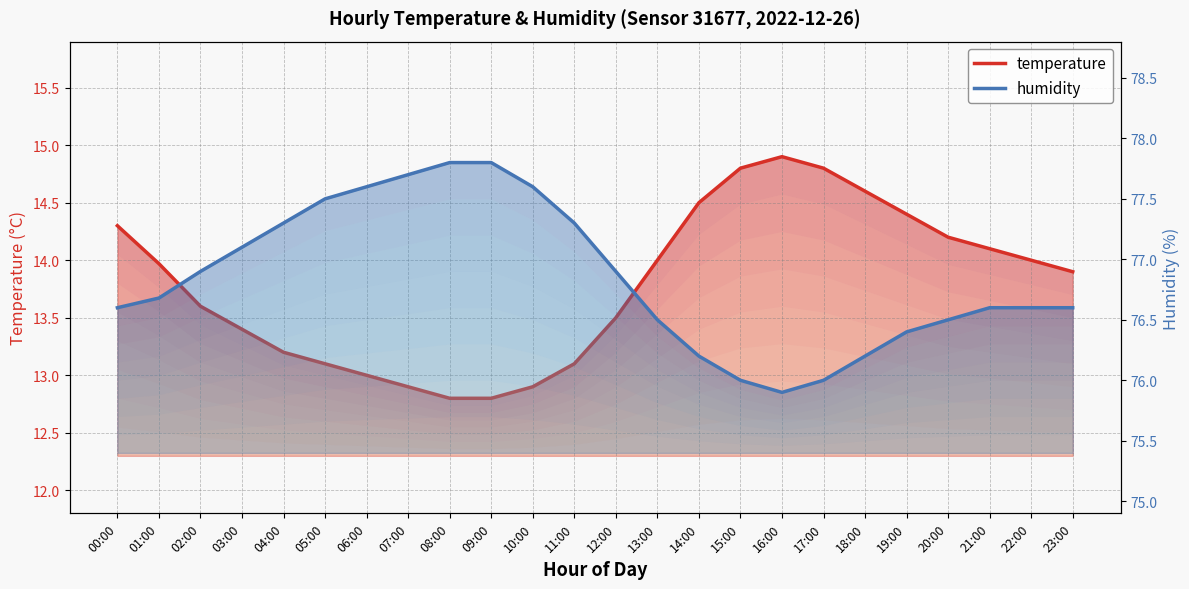

What is the spread (max minus min) of values at 16:00?

61.0